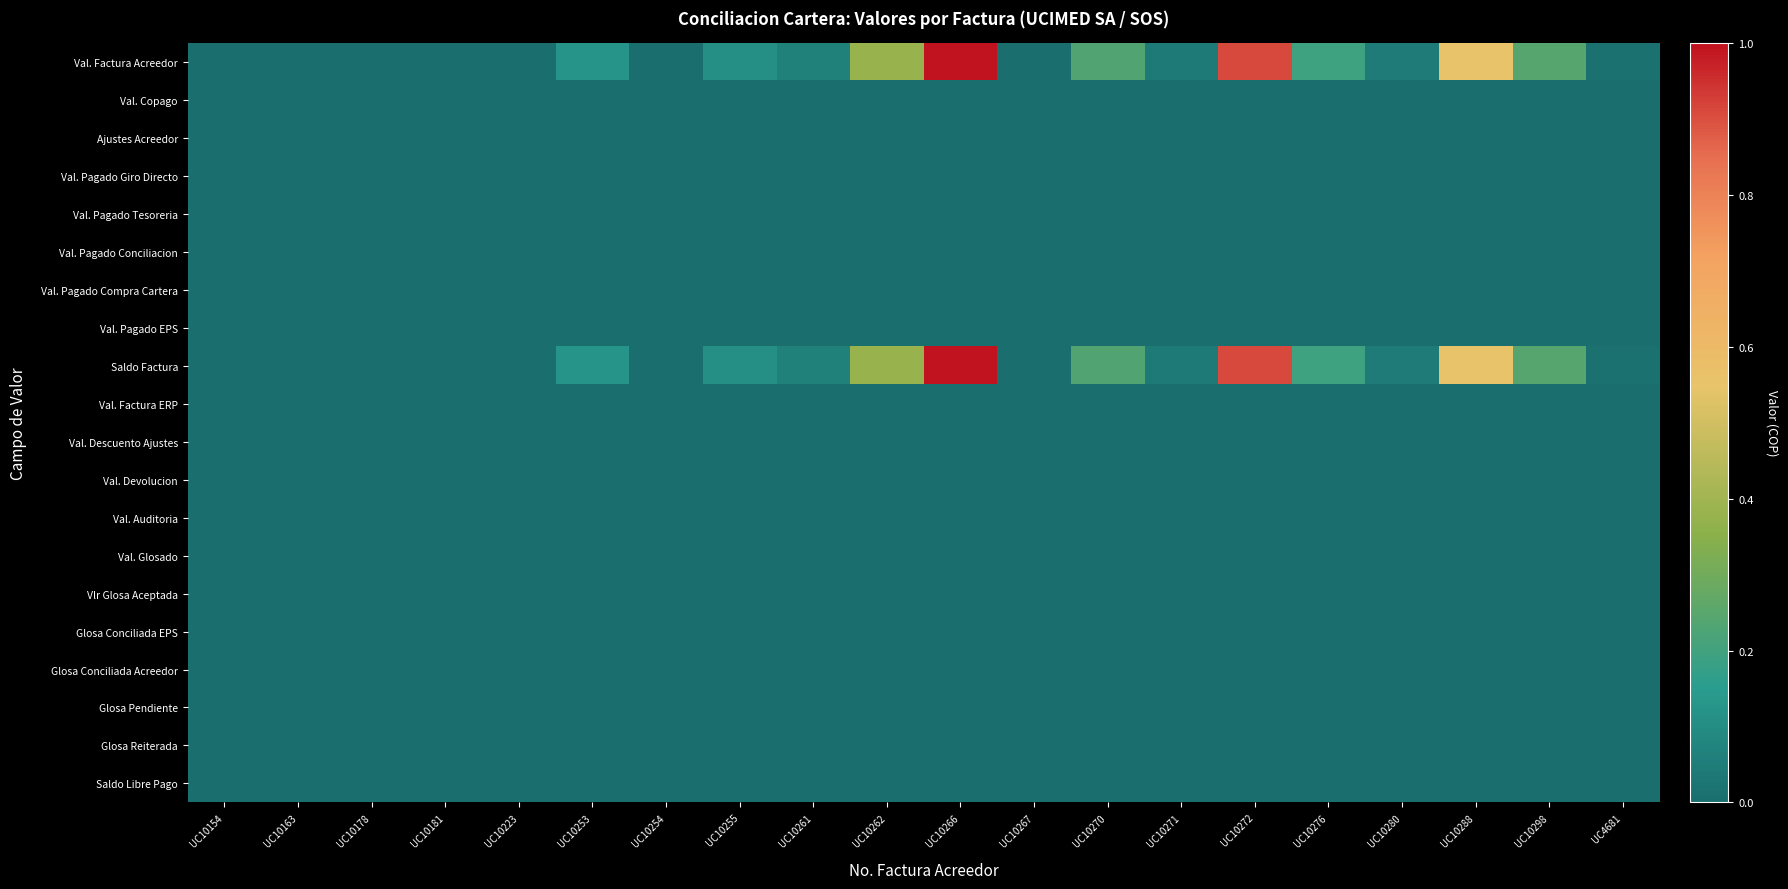

Reading right to left, extract all data points from this chart.

Val. Factura Acreedor: UC4681=0.0	UC10298=0.2	UC10288=0.6	UC10280=0.0	UC10276=0.2	UC10272=0.9	UC10271=0.0	UC10270=0.2	UC10267=0.0	UC10266=1.0	UC10262=0.4	UC10261=0.1	UC10255=0.1	UC10254=0.0	UC10253=0.1	UC10223=0.0	UC10181=0.0	UC10178=0.0	UC10163=0.0	UC10154=0.0
Val. Copago: UC4681=0.0	UC10298=0.0	UC10288=0.0	UC10280=0.0	UC10276=0.0	UC10272=0.0	UC10271=0.0	UC10270=0.0	UC10267=0.0	UC10266=0.0	UC10262=0.0	UC10261=0.0	UC10255=0.0	UC10254=0.0	UC10253=0.0	UC10223=0.0	UC10181=0.0	UC10178=0.0	UC10163=0.0	UC10154=0.0
Ajustes Acreedor: UC4681=0.0	UC10298=0.0	UC10288=0.0	UC10280=0.0	UC10276=0.0	UC10272=0.0	UC10271=0.0	UC10270=0.0	UC10267=0.0	UC10266=0.0	UC10262=0.0	UC10261=0.0	UC10255=0.0	UC10254=0.0	UC10253=0.0	UC10223=0.0	UC10181=0.0	UC10178=0.0	UC10163=0.0	UC10154=0.0
Val. Pagado Giro Directo: UC4681=0.0	UC10298=0.0	UC10288=0.0	UC10280=0.0	UC10276=0.0	UC10272=0.0	UC10271=0.0	UC10270=0.0	UC10267=0.0	UC10266=0.0	UC10262=0.0	UC10261=0.0	UC10255=0.0	UC10254=0.0	UC10253=0.0	UC10223=0.0	UC10181=0.0	UC10178=0.0	UC10163=0.0	UC10154=0.0
Val. Pagado Tesoreria: UC4681=0.0	UC10298=0.0	UC10288=0.0	UC10280=0.0	UC10276=0.0	UC10272=0.0	UC10271=0.0	UC10270=0.0	UC10267=0.0	UC10266=0.0	UC10262=0.0	UC10261=0.0	UC10255=0.0	UC10254=0.0	UC10253=0.0	UC10223=0.0	UC10181=0.0	UC10178=0.0	UC10163=0.0	UC10154=0.0
Val. Pagado Conciliacion: UC4681=0.0	UC10298=0.0	UC10288=0.0	UC10280=0.0	UC10276=0.0	UC10272=0.0	UC10271=0.0	UC10270=0.0	UC10267=0.0	UC10266=0.0	UC10262=0.0	UC10261=0.0	UC10255=0.0	UC10254=0.0	UC10253=0.0	UC10223=0.0	UC10181=0.0	UC10178=0.0	UC10163=0.0	UC10154=0.0
Val. Pagado Compra Cartera: UC4681=0.0	UC10298=0.0	UC10288=0.0	UC10280=0.0	UC10276=0.0	UC10272=0.0	UC10271=0.0	UC10270=0.0	UC10267=0.0	UC10266=0.0	UC10262=0.0	UC10261=0.0	UC10255=0.0	UC10254=0.0	UC10253=0.0	UC10223=0.0	UC10181=0.0	UC10178=0.0	UC10163=0.0	UC10154=0.0
Val. Pagado EPS: UC4681=0.0	UC10298=0.0	UC10288=0.0	UC10280=0.0	UC10276=0.0	UC10272=0.0	UC10271=0.0	UC10270=0.0	UC10267=0.0	UC10266=0.0	UC10262=0.0	UC10261=0.0	UC10255=0.0	UC10254=0.0	UC10253=0.0	UC10223=0.0	UC10181=0.0	UC10178=0.0	UC10163=0.0	UC10154=0.0
Saldo Factura: UC4681=0.0	UC10298=0.2	UC10288=0.6	UC10280=0.0	UC10276=0.2	UC10272=0.9	UC10271=0.0	UC10270=0.2	UC10267=0.0	UC10266=1.0	UC10262=0.4	UC10261=0.1	UC10255=0.1	UC10254=0.0	UC10253=0.1	UC10223=0.0	UC10181=0.0	UC10178=0.0	UC10163=0.0	UC10154=0.0
Val. Factura ERP: UC4681=0.0	UC10298=0.0	UC10288=0.0	UC10280=0.0	UC10276=0.0	UC10272=0.0	UC10271=0.0	UC10270=0.0	UC10267=0.0	UC10266=0.0	UC10262=0.0	UC10261=0.0	UC10255=0.0	UC10254=0.0	UC10253=0.0	UC10223=0.0	UC10181=0.0	UC10178=0.0	UC10163=0.0	UC10154=0.0
Val. Descuento Ajustes: UC4681=0.0	UC10298=0.0	UC10288=0.0	UC10280=0.0	UC10276=0.0	UC10272=0.0	UC10271=0.0	UC10270=0.0	UC10267=0.0	UC10266=0.0	UC10262=0.0	UC10261=0.0	UC10255=0.0	UC10254=0.0	UC10253=0.0	UC10223=0.0	UC10181=0.0	UC10178=0.0	UC10163=0.0	UC10154=0.0
Val. Devolucion: UC4681=0.0	UC10298=0.0	UC10288=0.0	UC10280=0.0	UC10276=0.0	UC10272=0.0	UC10271=0.0	UC10270=0.0	UC10267=0.0	UC10266=0.0	UC10262=0.0	UC10261=0.0	UC10255=0.0	UC10254=0.0	UC10253=0.0	UC10223=0.0	UC10181=0.0	UC10178=0.0	UC10163=0.0	UC10154=0.0
Val. Auditoria: UC4681=0.0	UC10298=0.0	UC10288=0.0	UC10280=0.0	UC10276=0.0	UC10272=0.0	UC10271=0.0	UC10270=0.0	UC10267=0.0	UC10266=0.0	UC10262=0.0	UC10261=0.0	UC10255=0.0	UC10254=0.0	UC10253=0.0	UC10223=0.0	UC10181=0.0	UC10178=0.0	UC10163=0.0	UC10154=0.0
Val. Glosado: UC4681=0.0	UC10298=0.0	UC10288=0.0	UC10280=0.0	UC10276=0.0	UC10272=0.0	UC10271=0.0	UC10270=0.0	UC10267=0.0	UC10266=0.0	UC10262=0.0	UC10261=0.0	UC10255=0.0	UC10254=0.0	UC10253=0.0	UC10223=0.0	UC10181=0.0	UC10178=0.0	UC10163=0.0	UC10154=0.0
Vlr Glosa Aceptada: UC4681=0.0	UC10298=0.0	UC10288=0.0	UC10280=0.0	UC10276=0.0	UC10272=0.0	UC10271=0.0	UC10270=0.0	UC10267=0.0	UC10266=0.0	UC10262=0.0	UC10261=0.0	UC10255=0.0	UC10254=0.0	UC10253=0.0	UC10223=0.0	UC10181=0.0	UC10178=0.0	UC10163=0.0	UC10154=0.0
Glosa Conciliada EPS: UC4681=0.0	UC10298=0.0	UC10288=0.0	UC10280=0.0	UC10276=0.0	UC10272=0.0	UC10271=0.0	UC10270=0.0	UC10267=0.0	UC10266=0.0	UC10262=0.0	UC10261=0.0	UC10255=0.0	UC10254=0.0	UC10253=0.0	UC10223=0.0	UC10181=0.0	UC10178=0.0	UC10163=0.0	UC10154=0.0
Glosa Conciliada Acreedor: UC4681=0.0	UC10298=0.0	UC10288=0.0	UC10280=0.0	UC10276=0.0	UC10272=0.0	UC10271=0.0	UC10270=0.0	UC10267=0.0	UC10266=0.0	UC10262=0.0	UC10261=0.0	UC10255=0.0	UC10254=0.0	UC10253=0.0	UC10223=0.0	UC10181=0.0	UC10178=0.0	UC10163=0.0	UC10154=0.0
Glosa Pendiente: UC4681=0.0	UC10298=0.0	UC10288=0.0	UC10280=0.0	UC10276=0.0	UC10272=0.0	UC10271=0.0	UC10270=0.0	UC10267=0.0	UC10266=0.0	UC10262=0.0	UC10261=0.0	UC10255=0.0	UC10254=0.0	UC10253=0.0	UC10223=0.0	UC10181=0.0	UC10178=0.0	UC10163=0.0	UC10154=0.0
Glosa Reiterada: UC4681=0.0	UC10298=0.0	UC10288=0.0	UC10280=0.0	UC10276=0.0	UC10272=0.0	UC10271=0.0	UC10270=0.0	UC10267=0.0	UC10266=0.0	UC10262=0.0	UC10261=0.0	UC10255=0.0	UC10254=0.0	UC10253=0.0	UC10223=0.0	UC10181=0.0	UC10178=0.0	UC10163=0.0	UC10154=0.0
Saldo Libre Pago: UC4681=0.0	UC10298=0.0	UC10288=0.0	UC10280=0.0	UC10276=0.0	UC10272=0.0	UC10271=0.0	UC10270=0.0	UC10267=0.0	UC10266=0.0	UC10262=0.0	UC10261=0.0	UC10255=0.0	UC10254=0.0	UC10253=0.0	UC10223=0.0	UC10181=0.0	UC10178=0.0	UC10163=0.0	UC10154=0.0